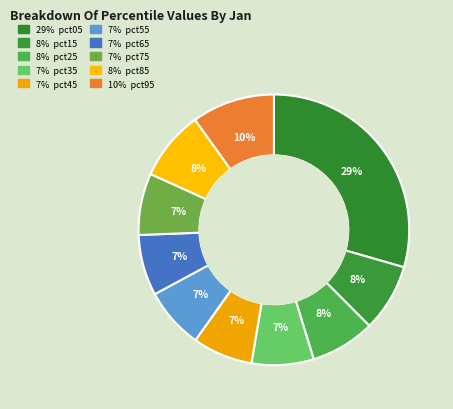

Count the number of slices in the pie.

10